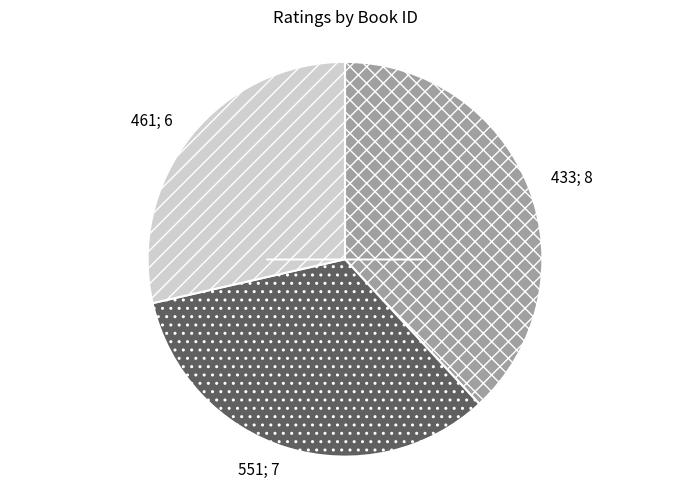

How many slices are in this pie chart?

3